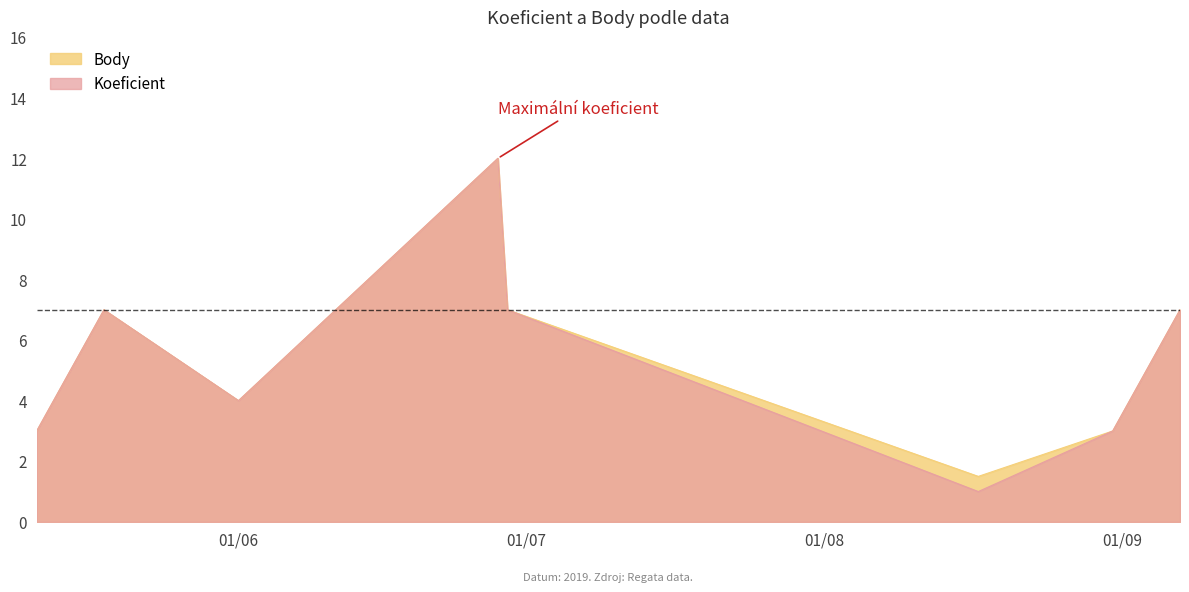

In Koeficient, how many points are higher than both neighbors (excluding endpoints)?

2